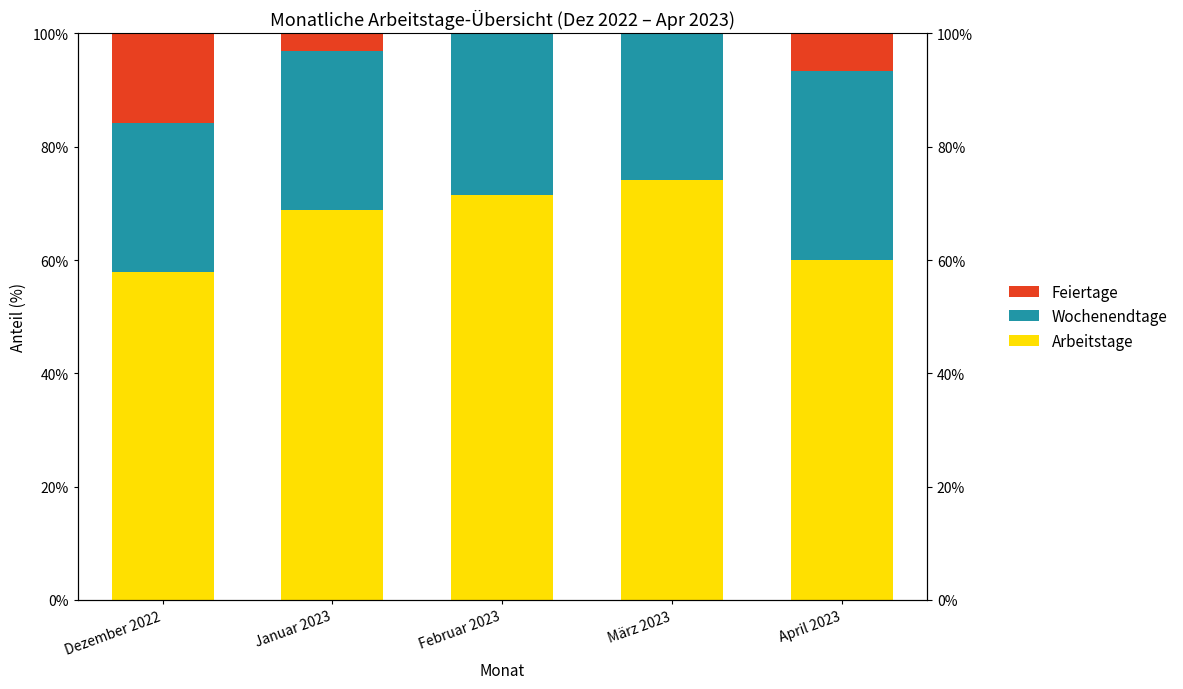

Which has a higher value, April 2023 or März 2023?

März 2023